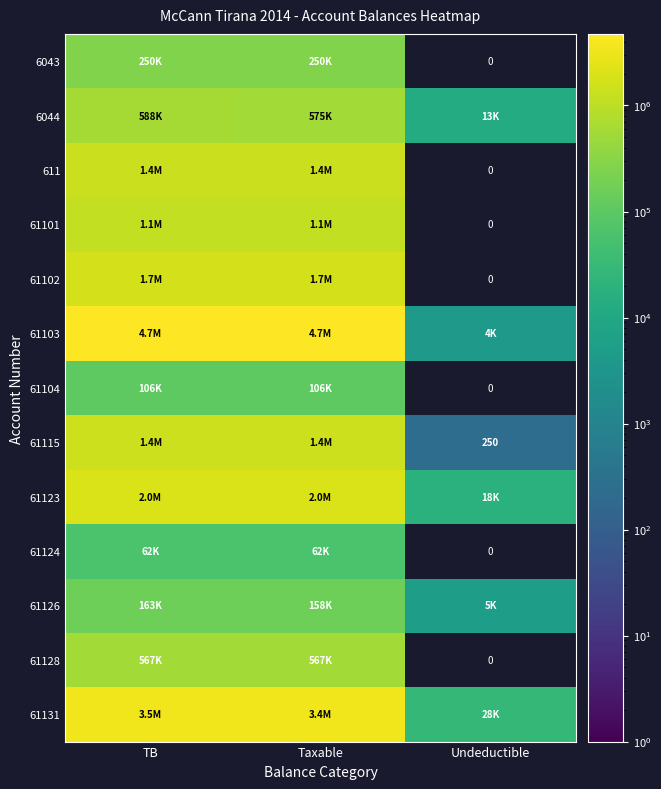

What is the spread (max minus min) of values at Taxable?

4669333.7